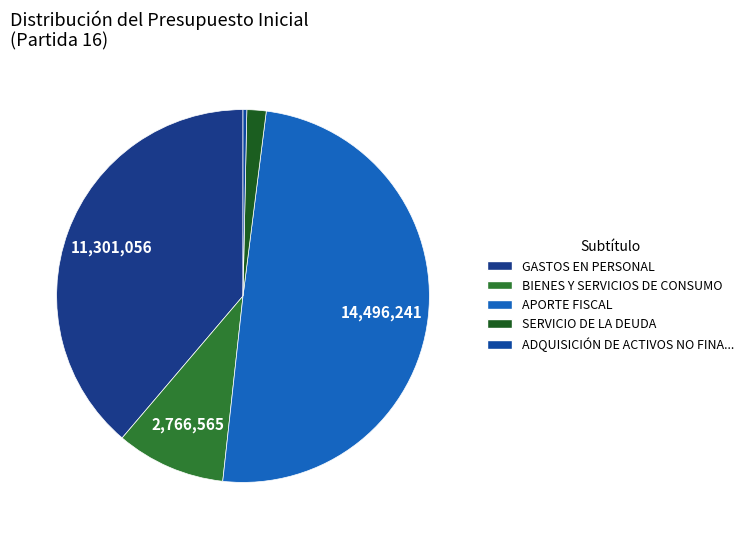

Rank the categories by value from lowest to highest.

ADQUISICIÓN DE ACTIVOS NO FINANCIEROS, SERVICIO DE LA DEUDA, BIENES Y SERVICIOS DE CONSUMO, GASTOS EN PERSONAL, APORTE FISCAL